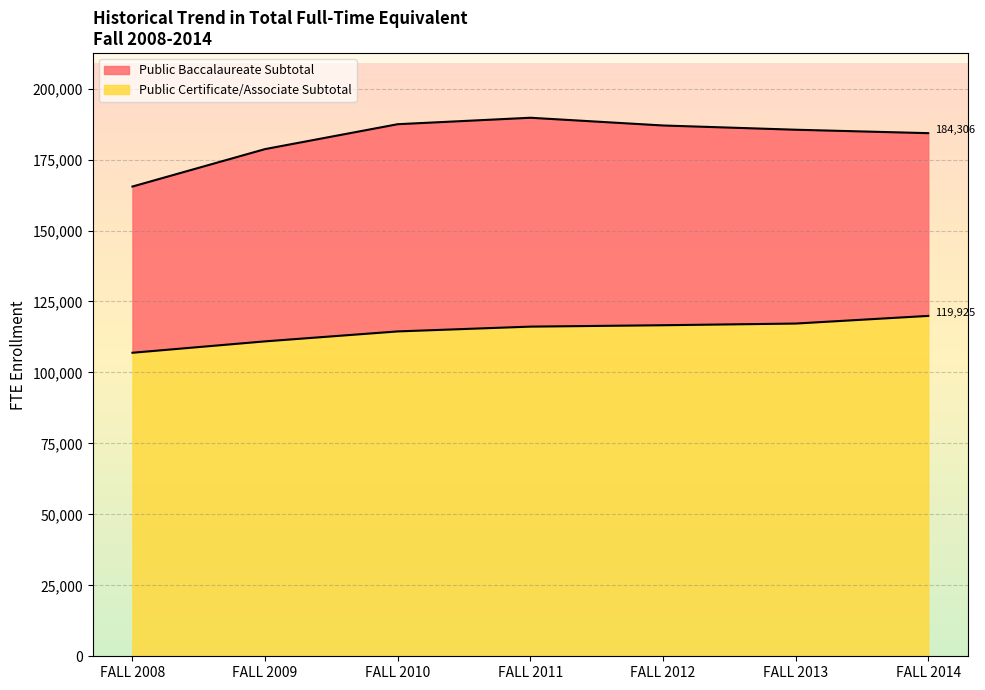

At which label does the data first exceed 116144?

FALL 2011